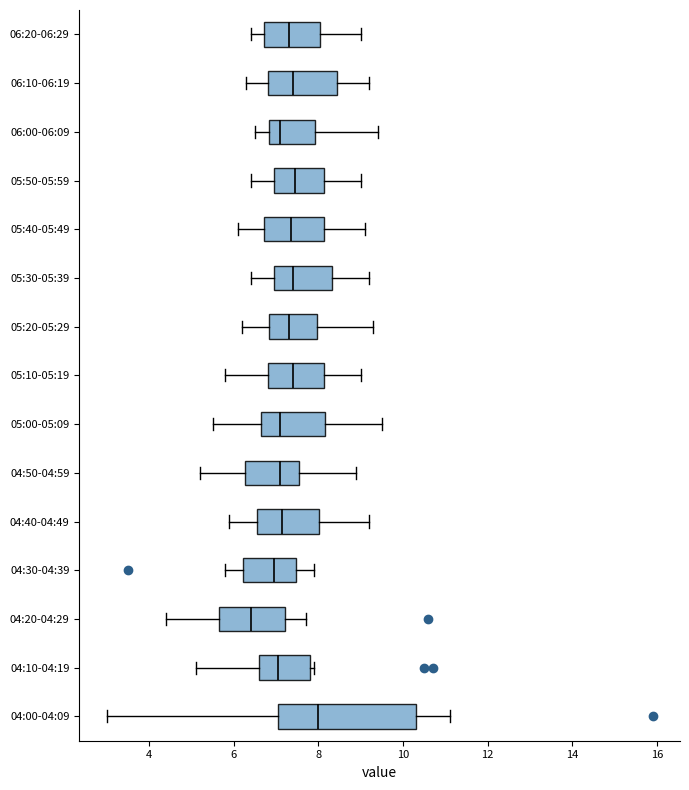

Which box has the furthest to the right median line?

04:00-04:09